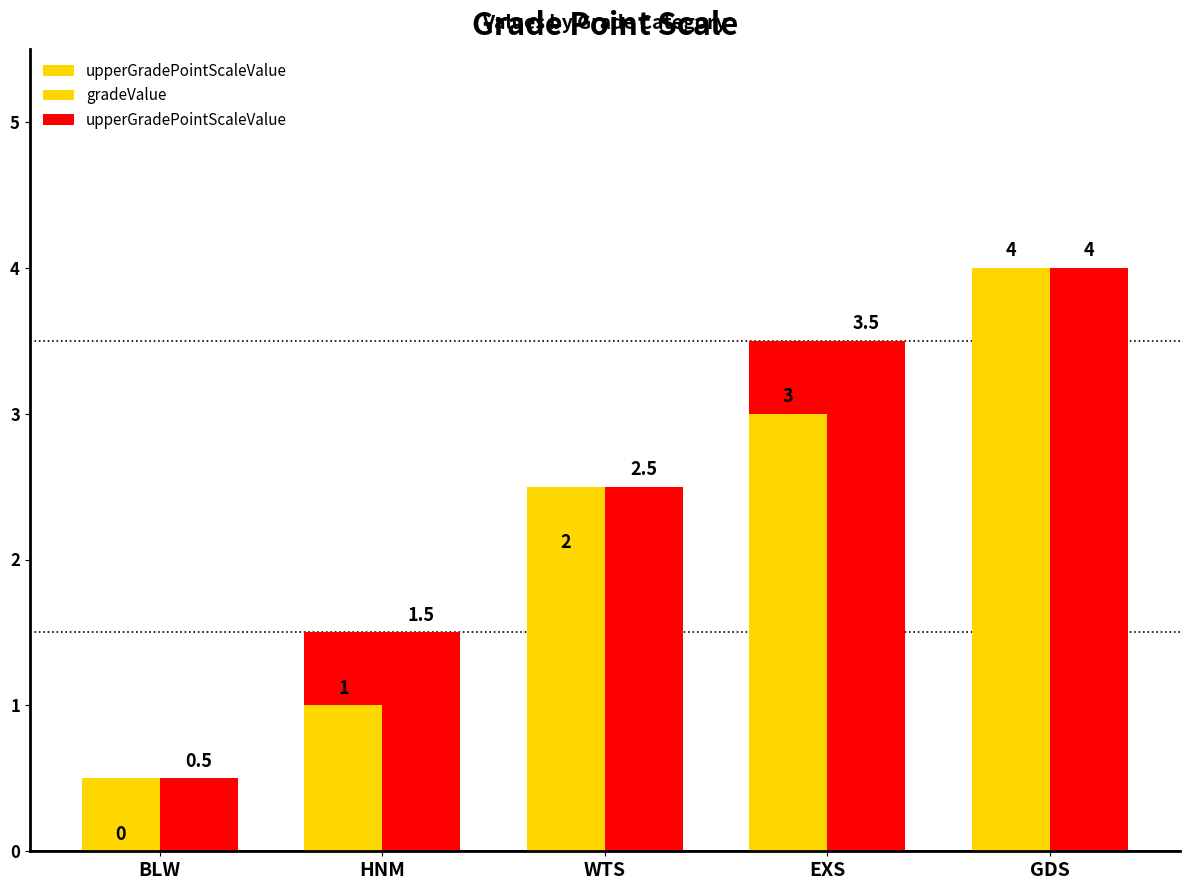

Which series changed the most between WTS and EXS?

upperGradePointScaleValue